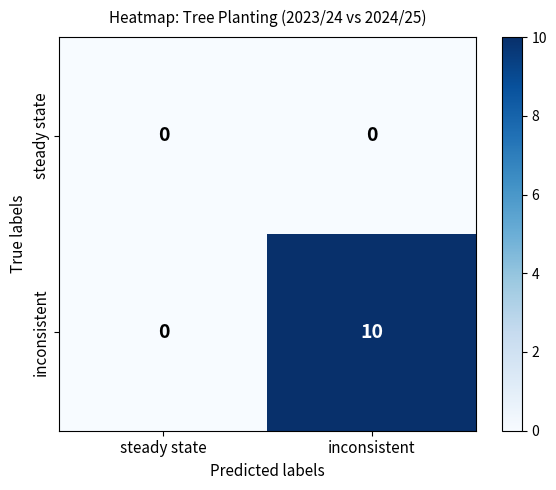

Which series has the largest total across all categories?

inconsistent